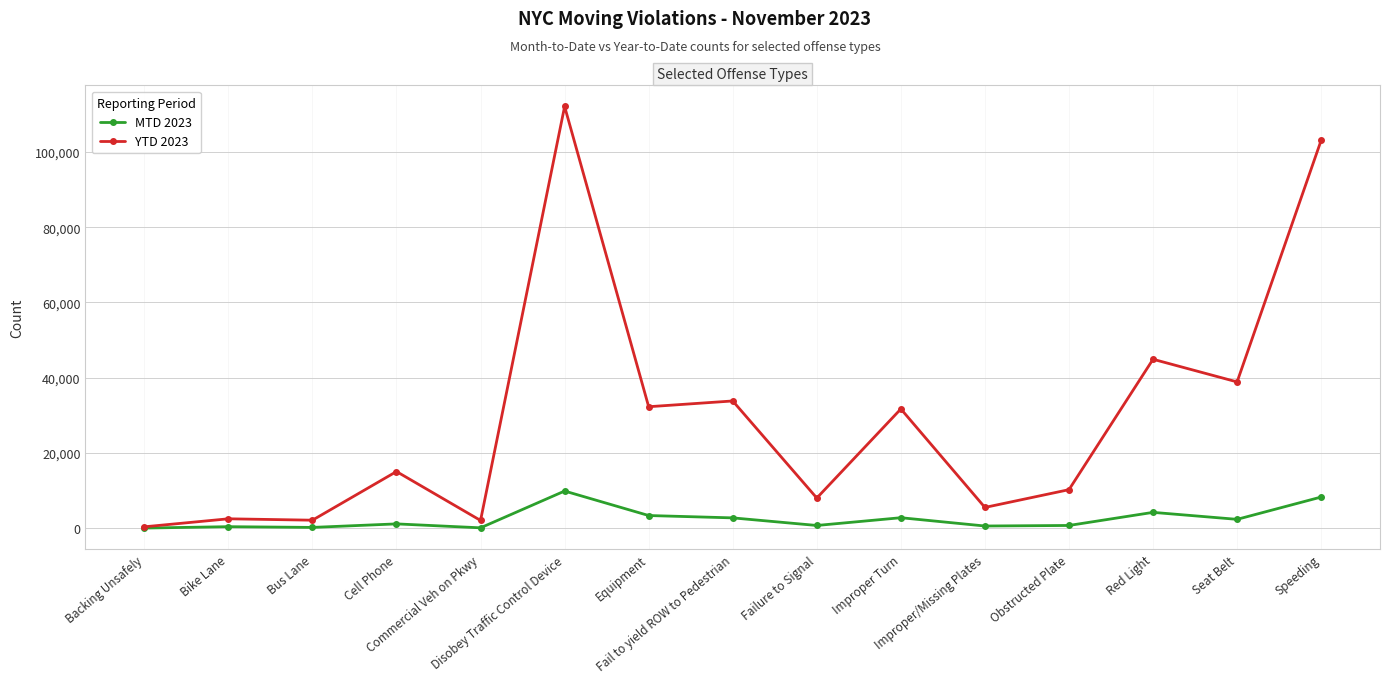

At which label does MTD 2023 reach its peak?

Disobey Traffic Control Device